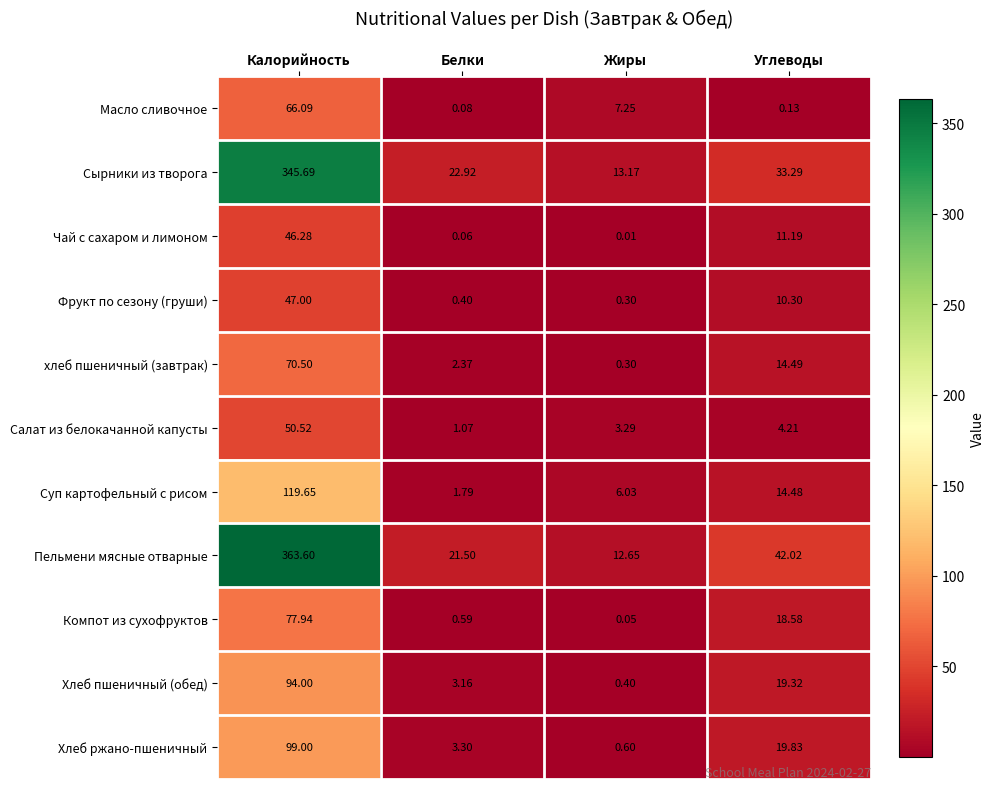

At which category does the chart reach its peak across all series?

Калорийность